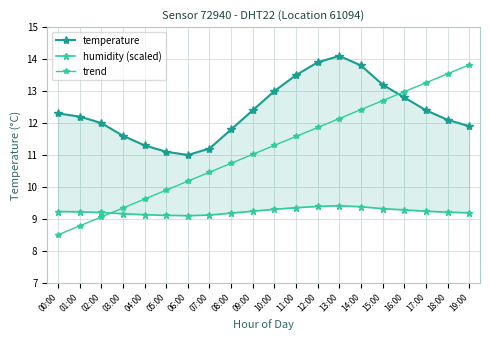

What are all the series names shown in the legend?

temperature, humidity (scaled), trend